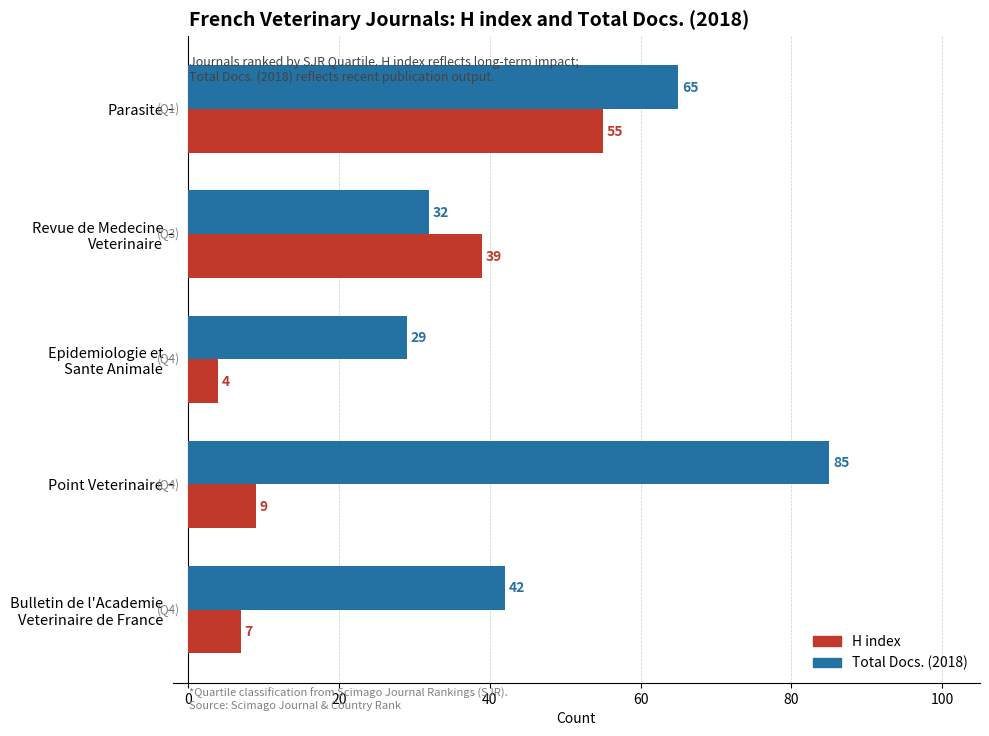

Is it true that H index equals 9 at Point Veterinaire?

True